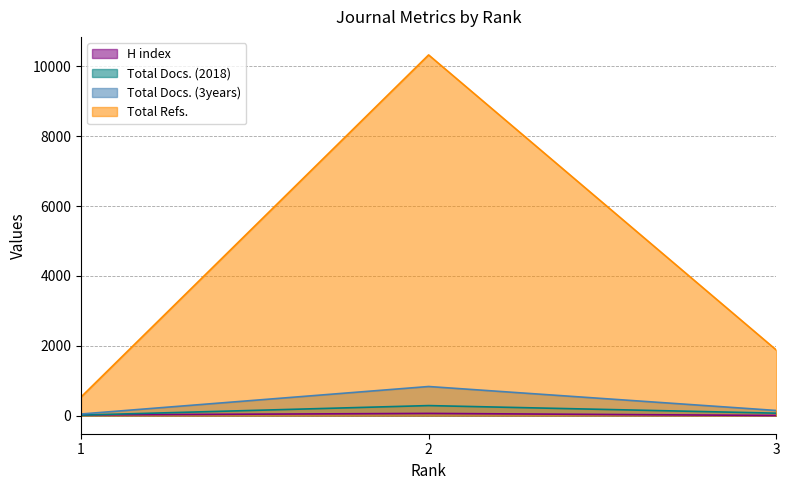

What is the average value of the Total Docs. (2018) series?

126